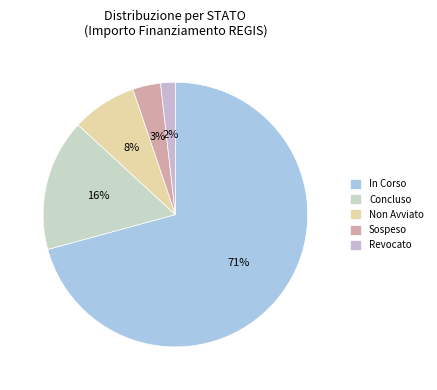

How many segments does this pie chart have?

5